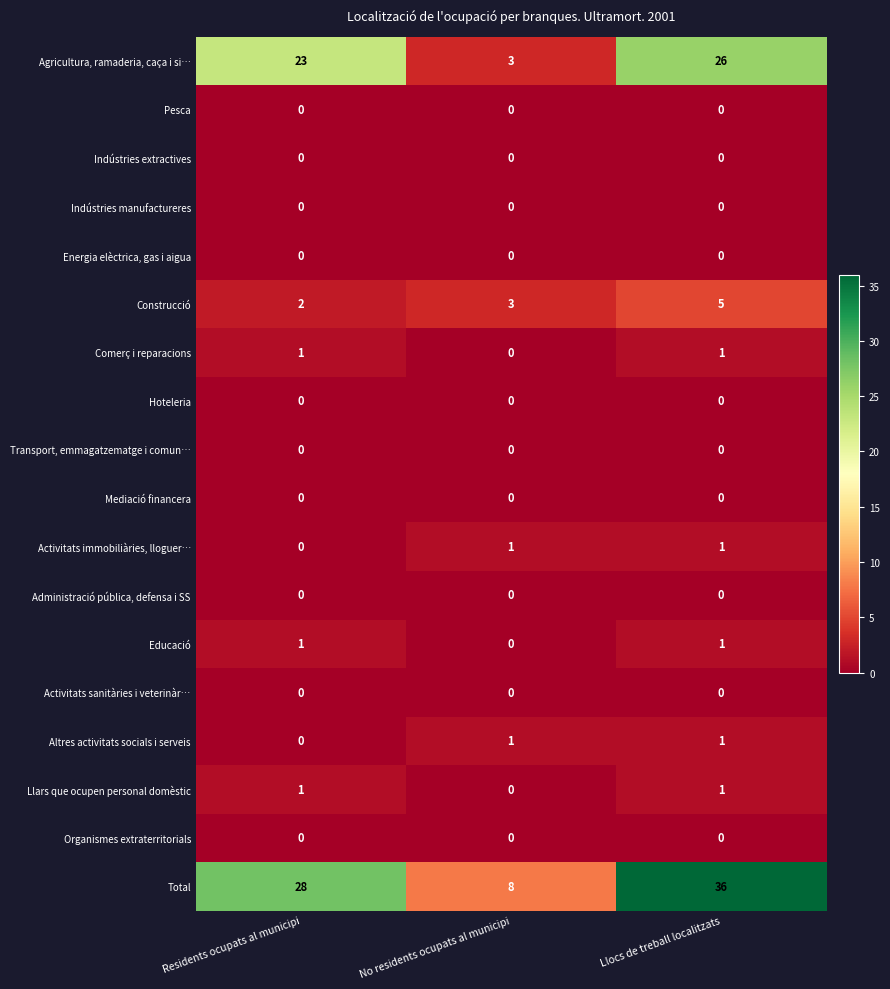

At which label does Total reach its peak?

Llocs de treball localitzats